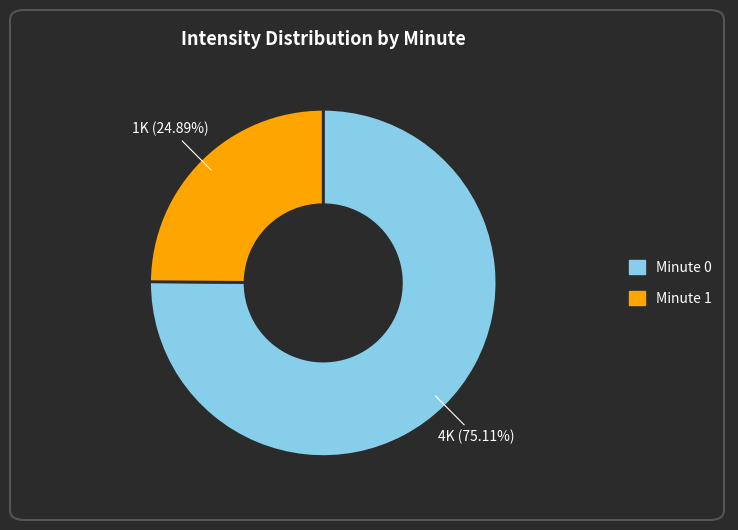

Does any single category account for the majority?

Yes